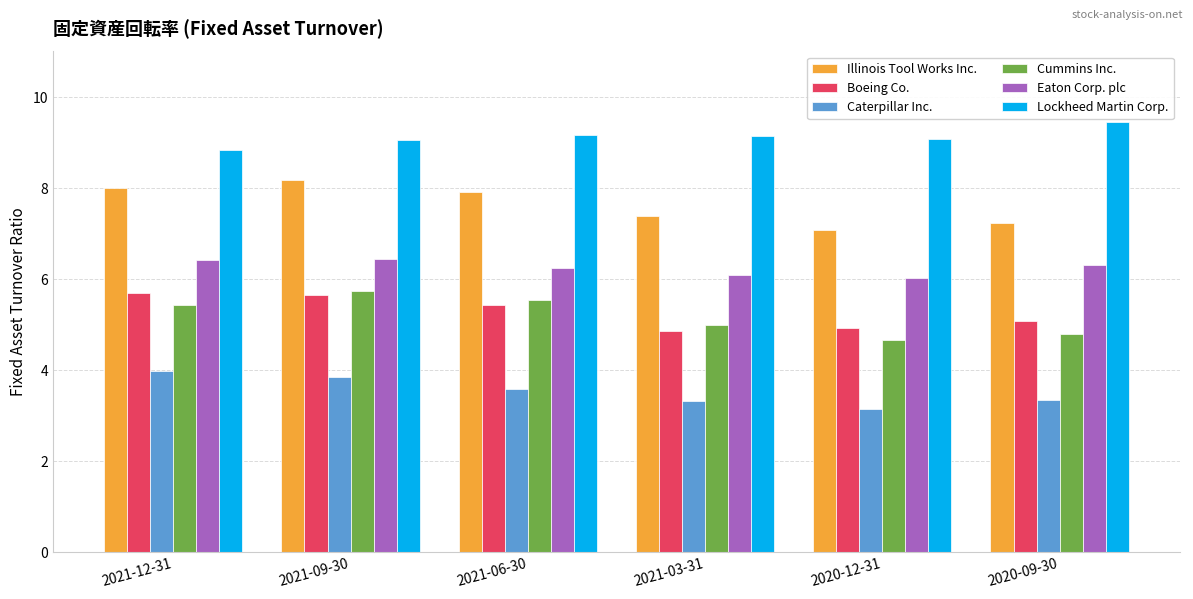

What are all the series names shown in the legend?

Illinois Tool Works Inc., Boeing Co., Caterpillar Inc., Cummins Inc., Eaton Corp. plc, Lockheed Martin Corp.